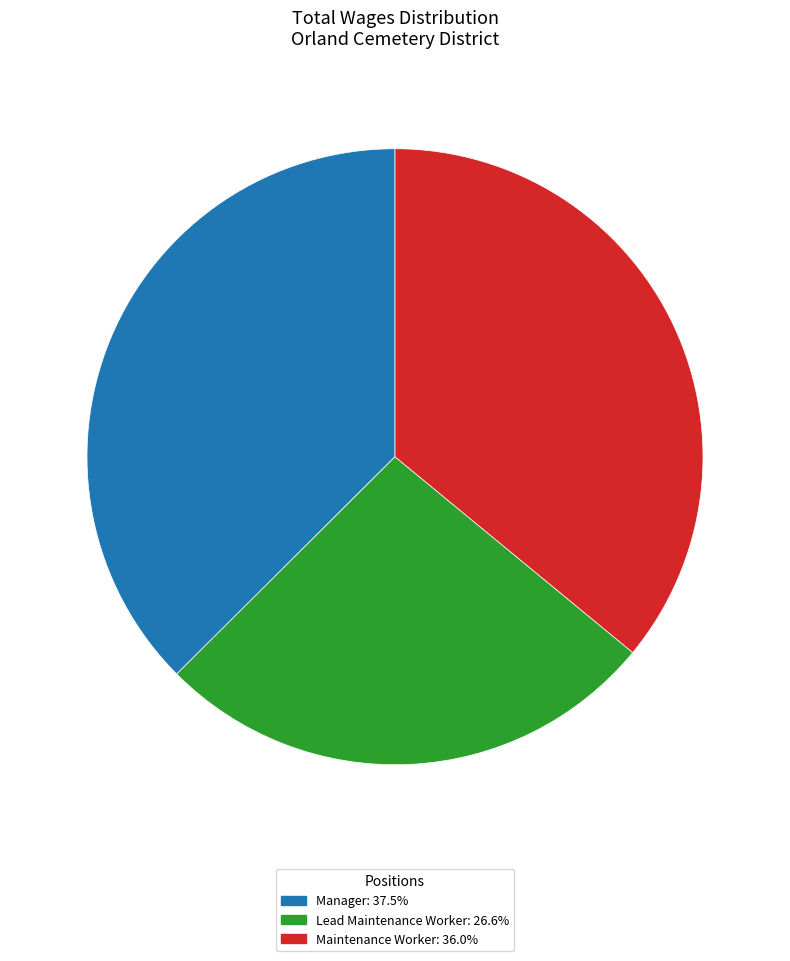

Is there a majority slice in this chart?

No